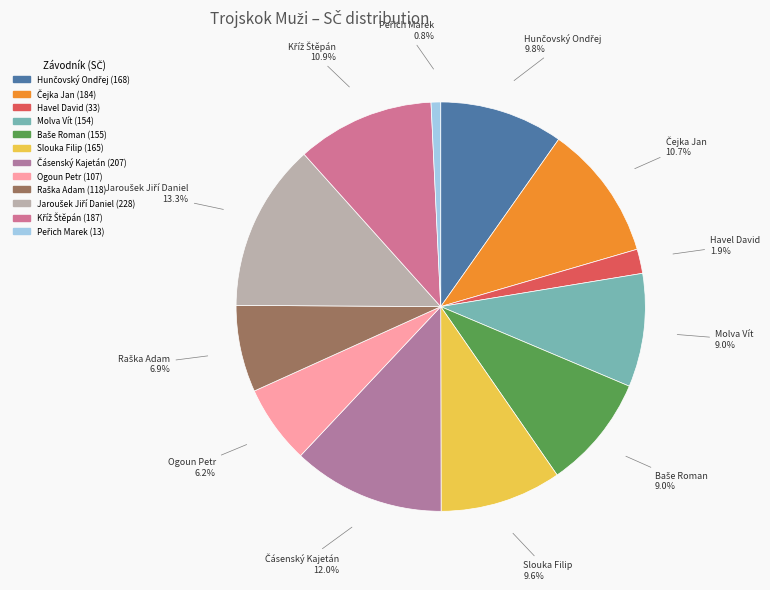

Approximately how many times larger is the value at Molva Vít compared to Havel David?

4.7